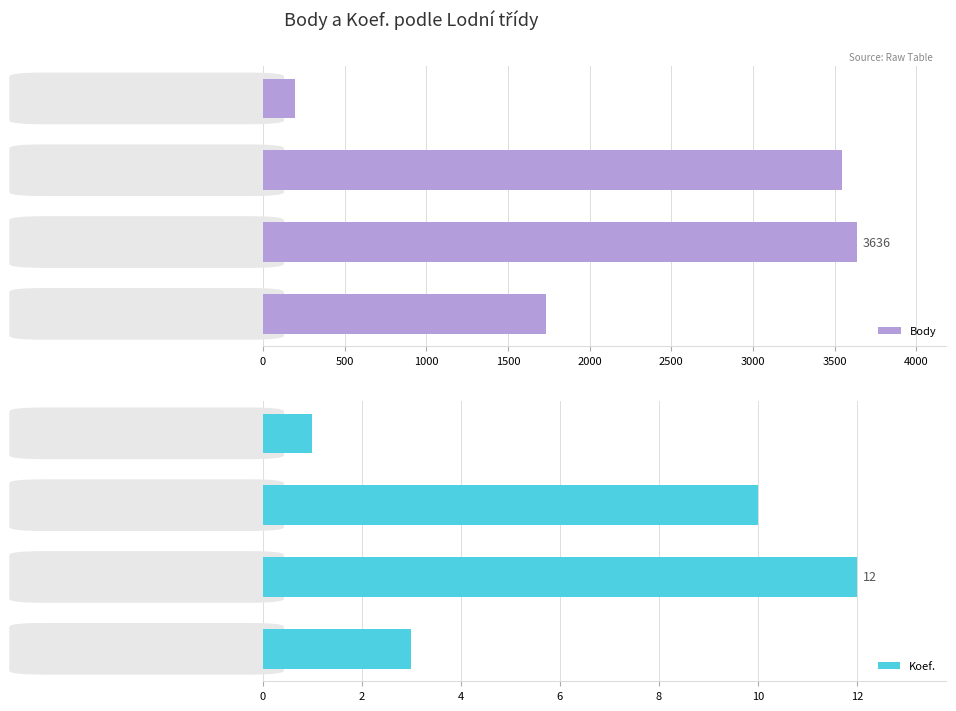

At which label is Body closest to 1917?

RsF